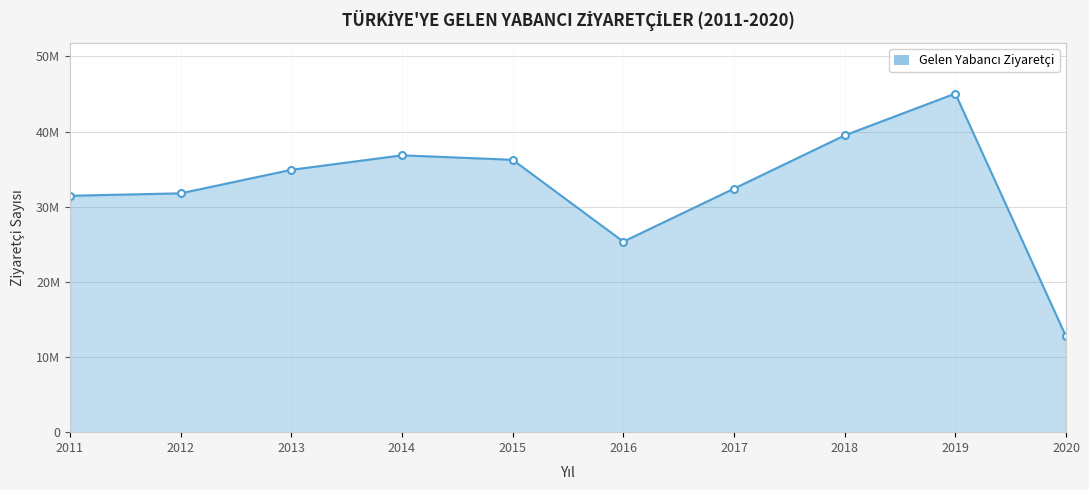

Reading left to right, list all the values displayed in this chart.

2011=31456076	2012=31782832	2013=34910098	2014=36837900	2015=36244632	2016=25352213	2017=32410034	2018=39488401	2019=45058286	2020=12734213